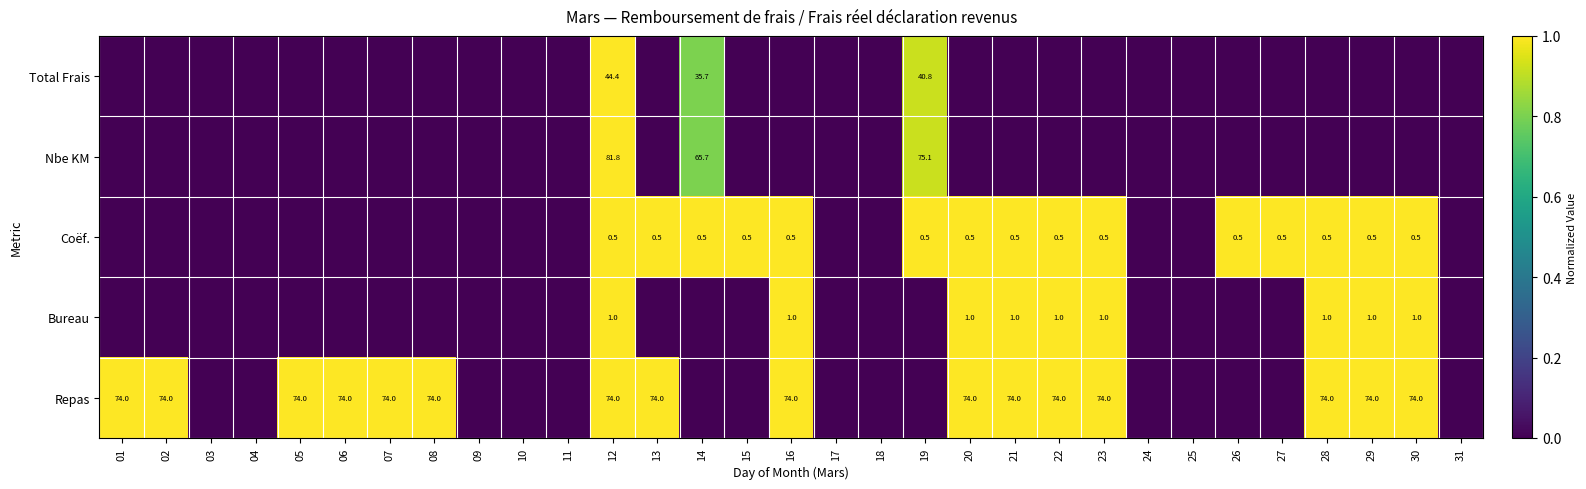

The Coëf. series shows 0.5 at 29. True or false?

True